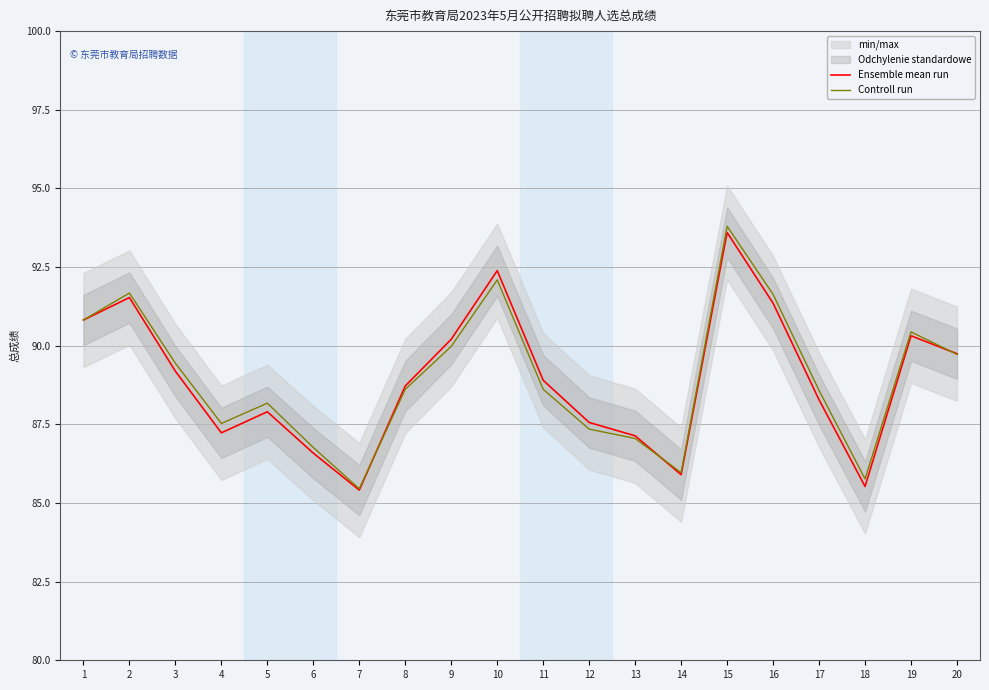

Is it true that Controll run equals 54.2 at 8?

False